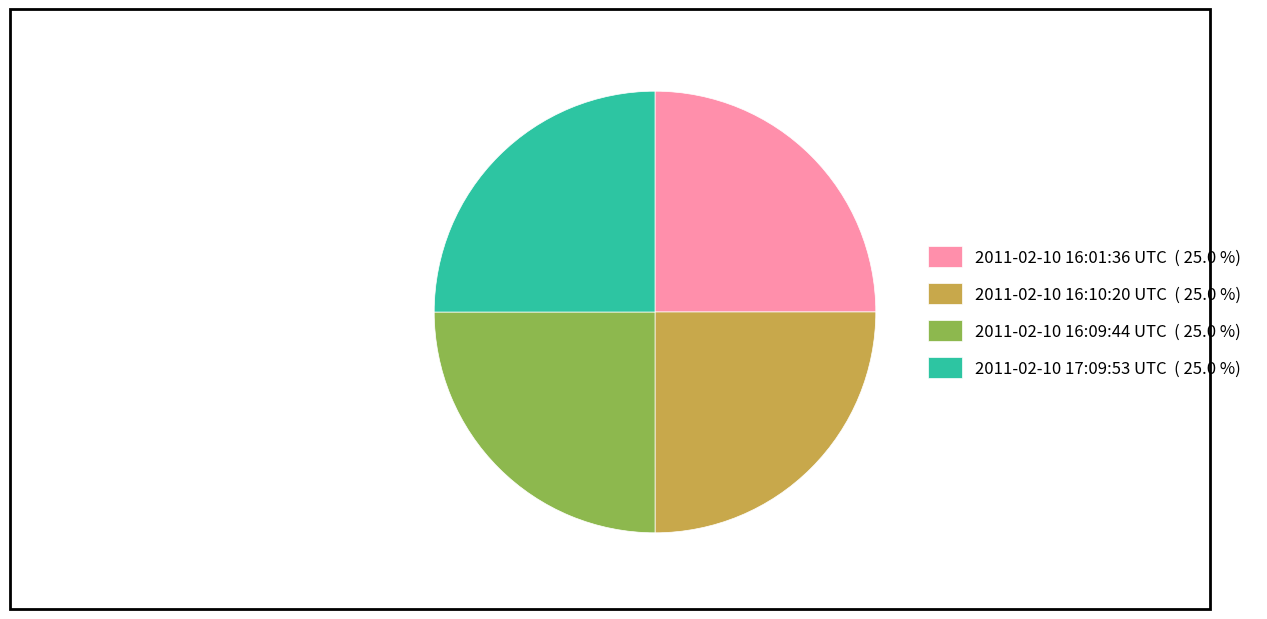

Approximately how many times larger is the value at 2011-02-10 17:09:53 UTC ( 25.0 %) compared to 2011-02-10 16:10:20 UTC ( 25.0 %)?

1.0